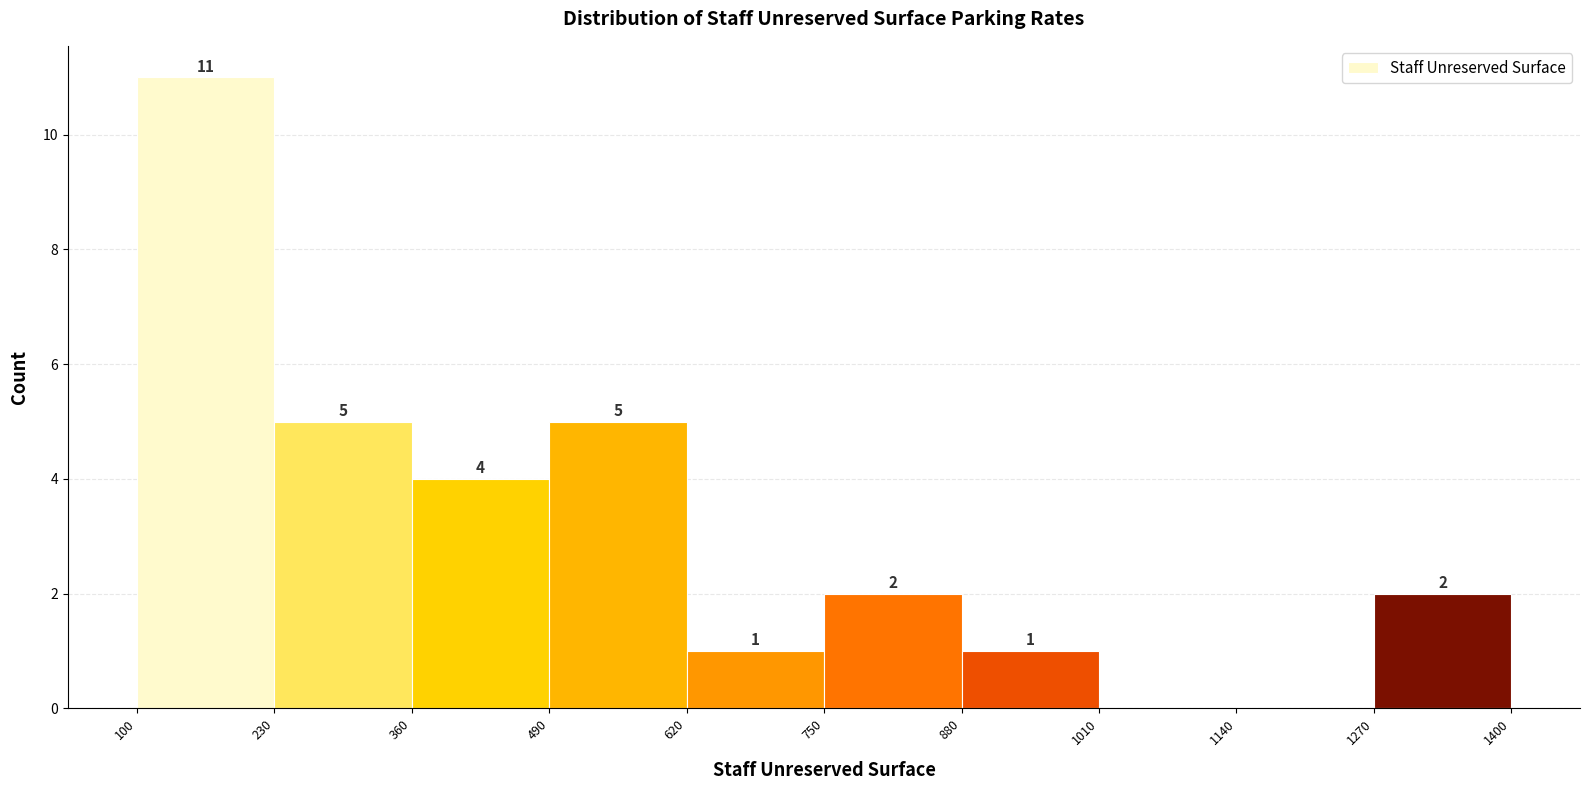

Which range on the x-axis has the tallest bar?

100 to 230